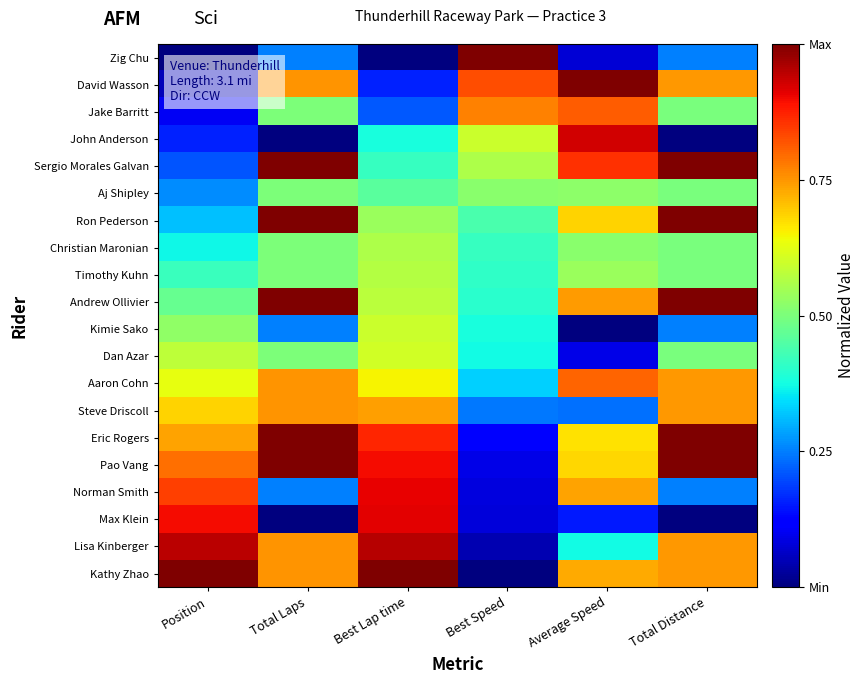

At how many categories does at least one series exceed 0?

6